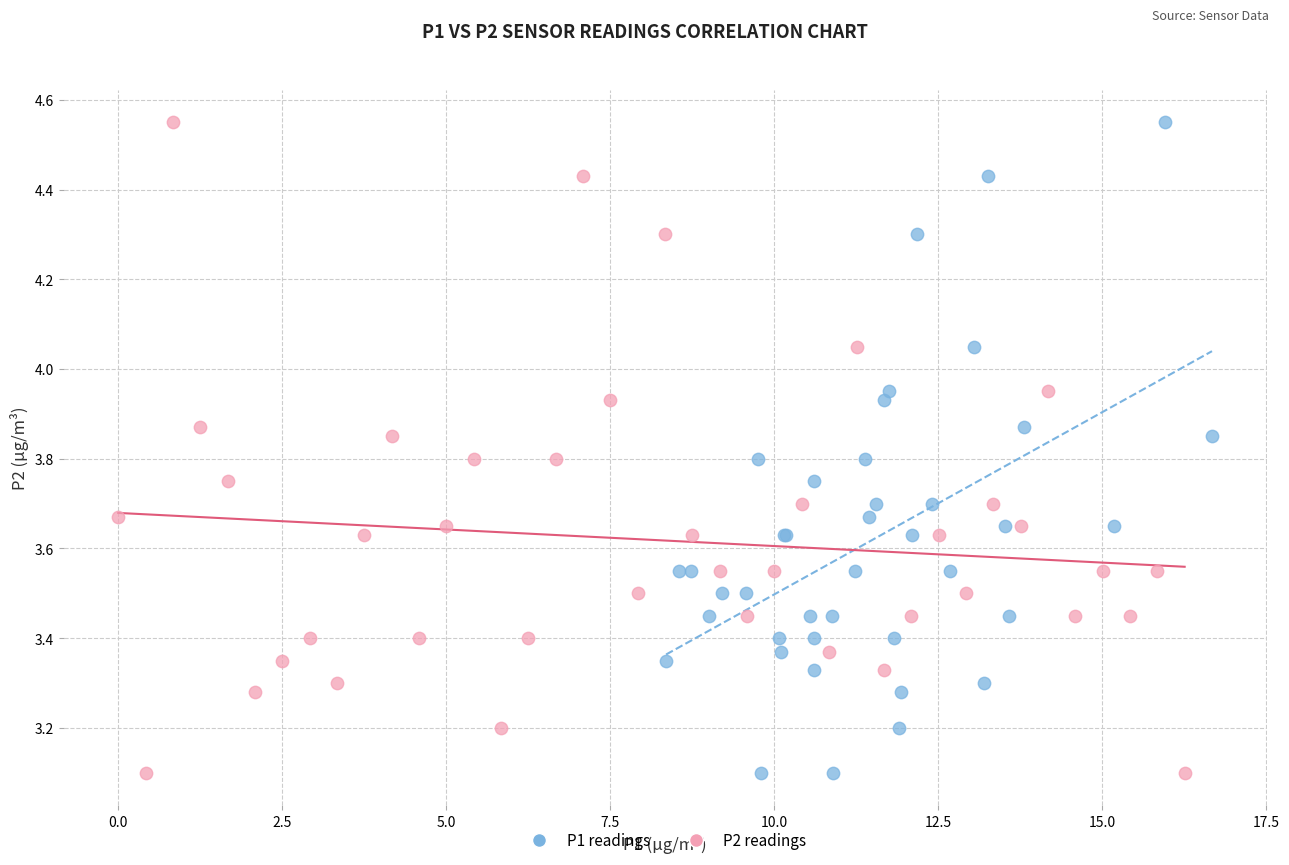

What are all the series names shown in the legend?

P1 readings, P2 readings